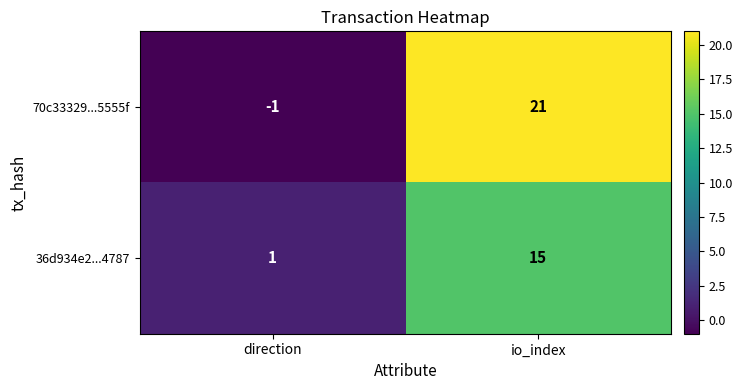

Between direction and io_index, which series saw the biggest shift?

70c33329...5555f